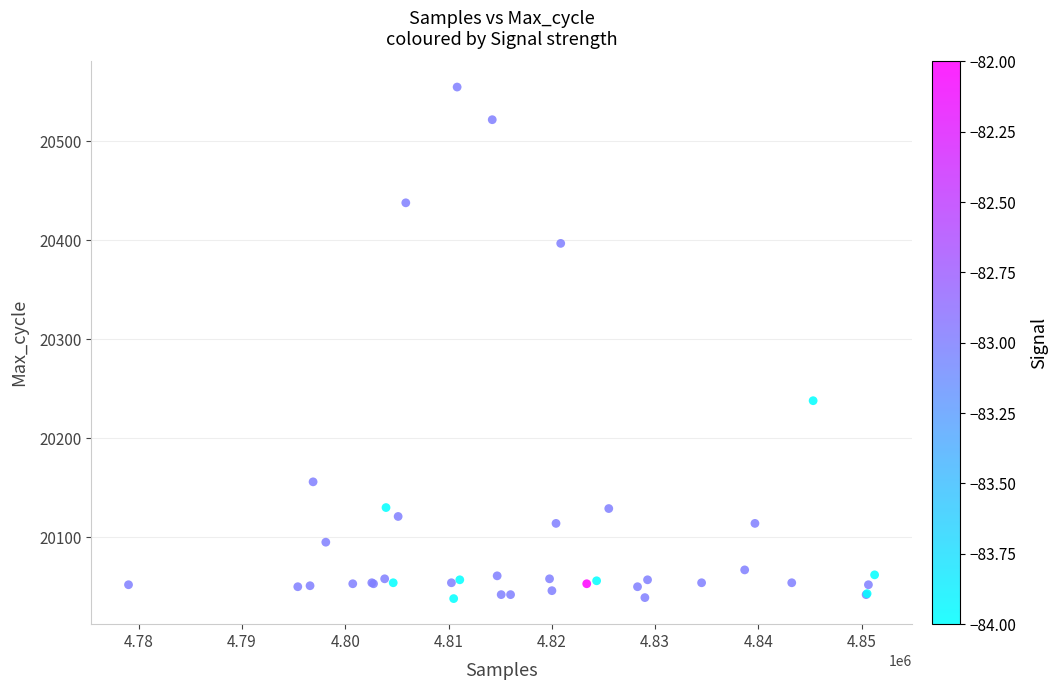

What Y value in the scatter plot is closest to 20296?

20238